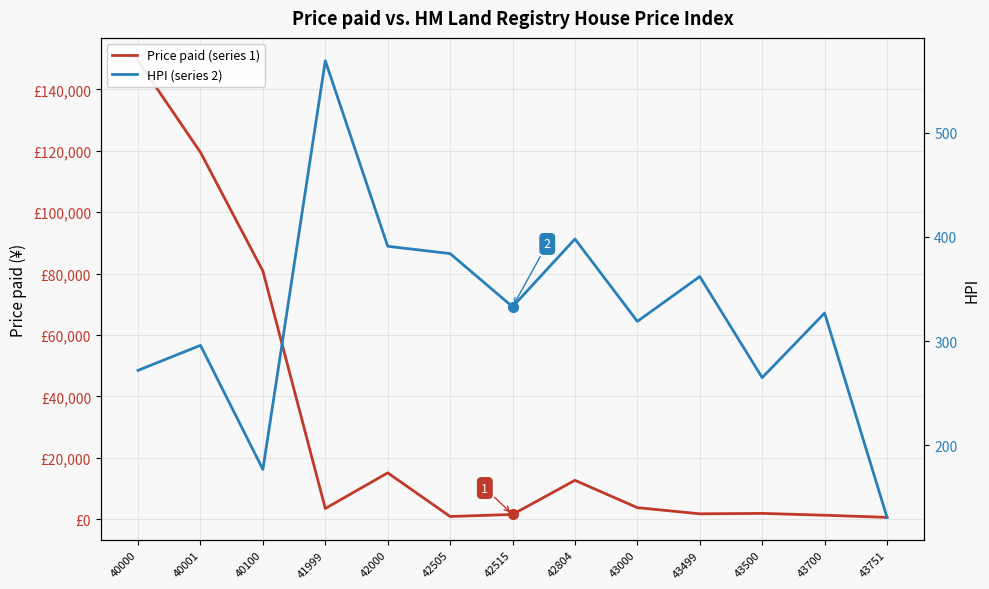

What is the maximum value for Price paid (series 1)?

149323